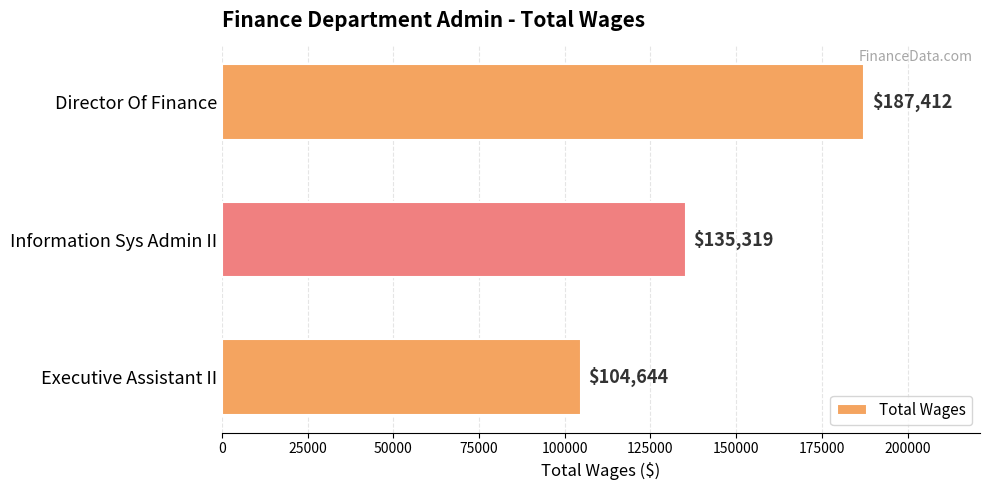

Reading top to bottom, what are all the values shown in this chart?

Director Of Finance=187412	Information Sys Admin II=135319	Executive Assistant II=104644